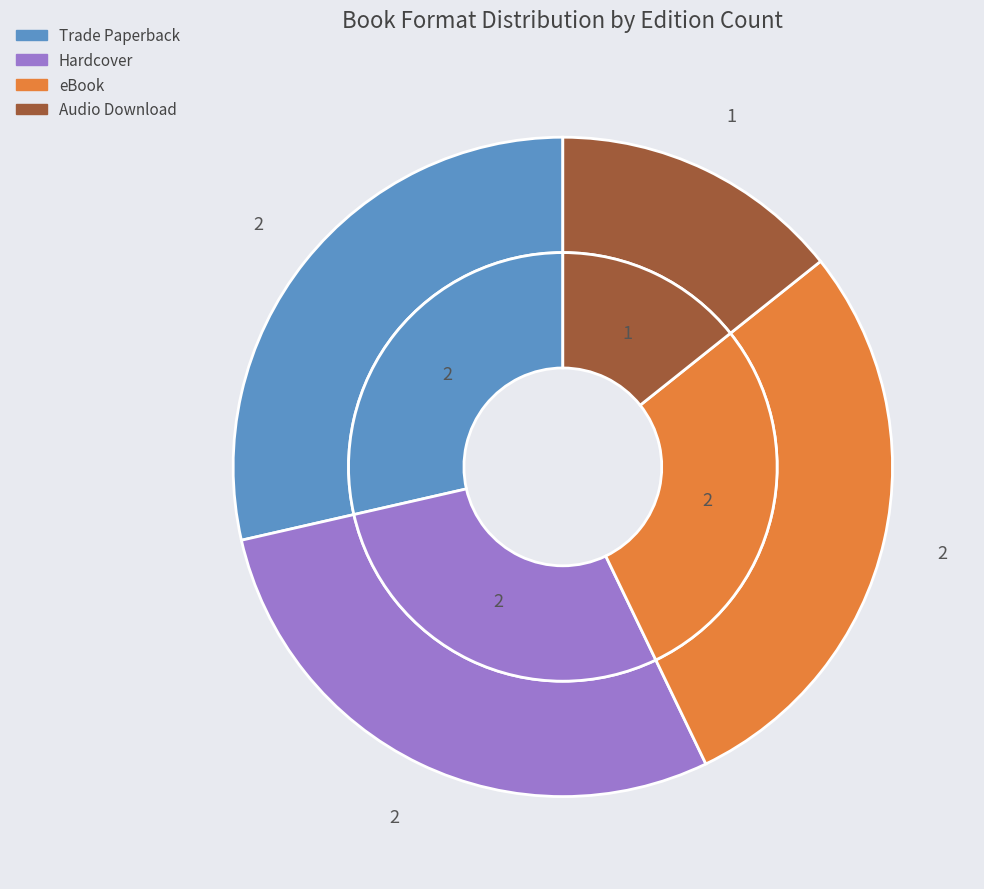

Rank the categories by value from highest to lowest.

Trade Paperback, Hardcover, eBook, Audio Download